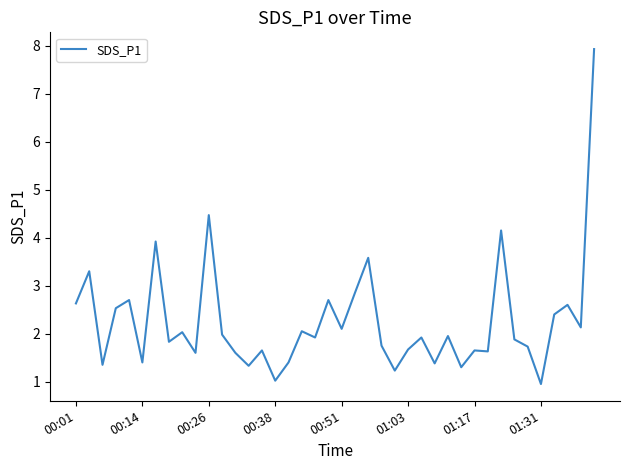

What is the maximum value shown in the chart?

7.9